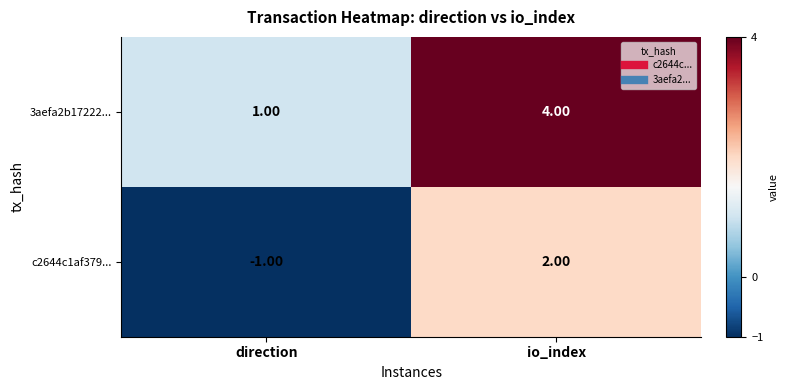

What is the difference between the c2644c1af379... values at io_index and direction?

3